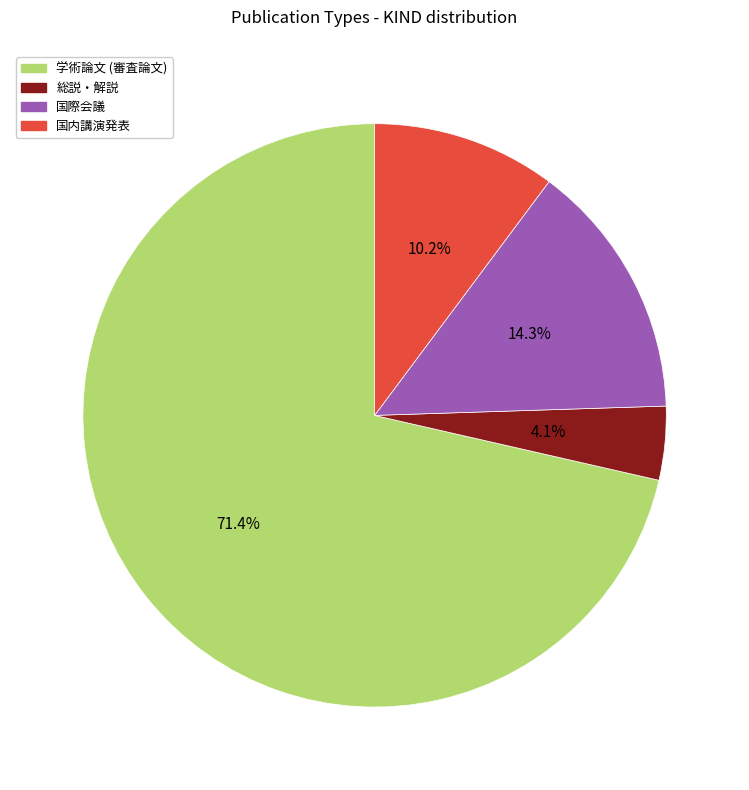

Combined, what portion of the pie is 総説・解説 and 国内講演発表?

14.3%